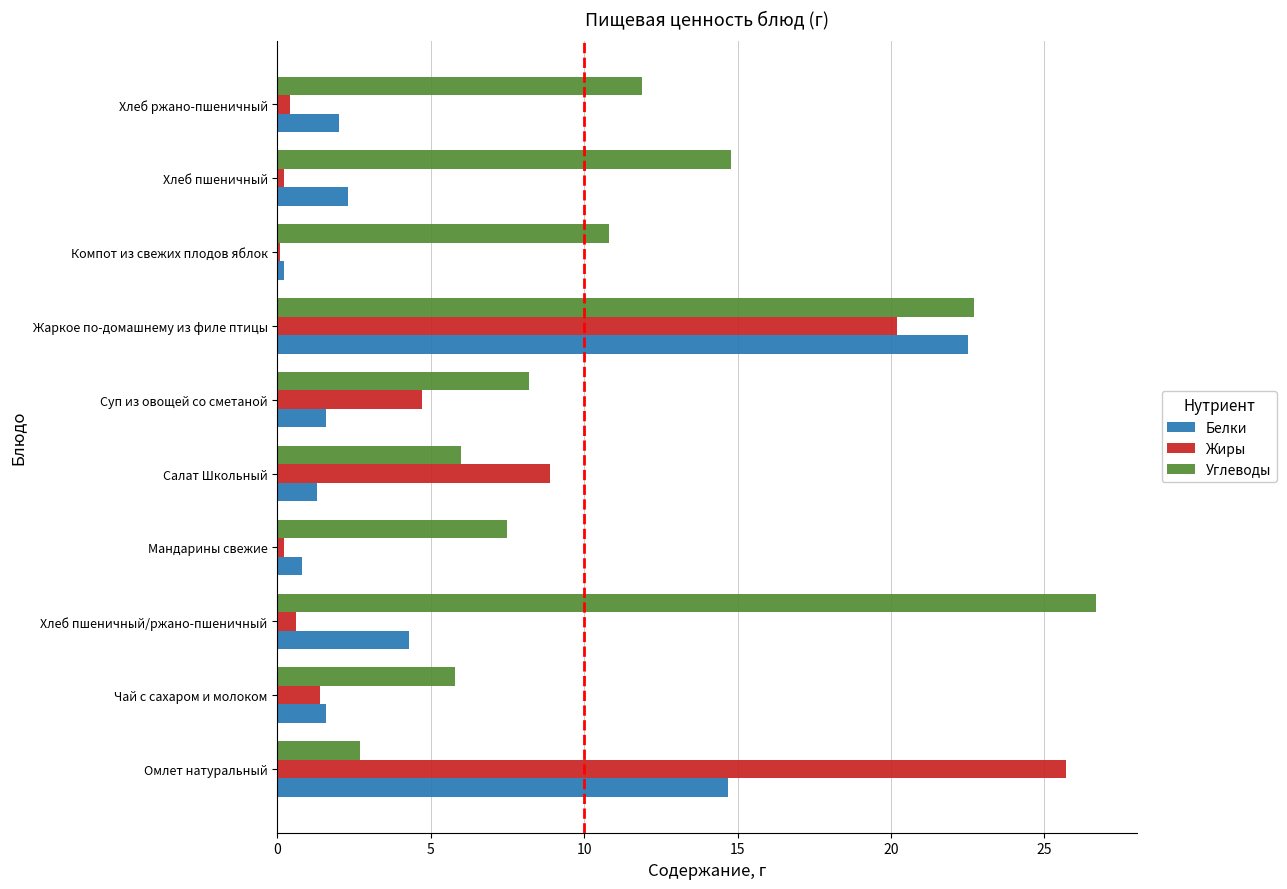

At which category is the sum across all series the highest?

Жаркое по-домашнему из филе птицы